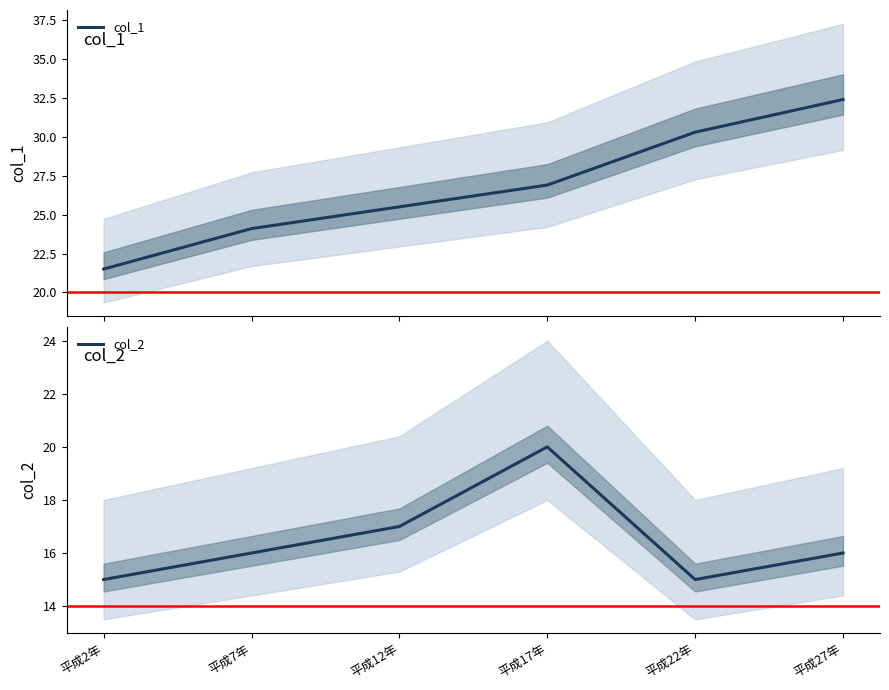

What position from the left is 平成7年?

2